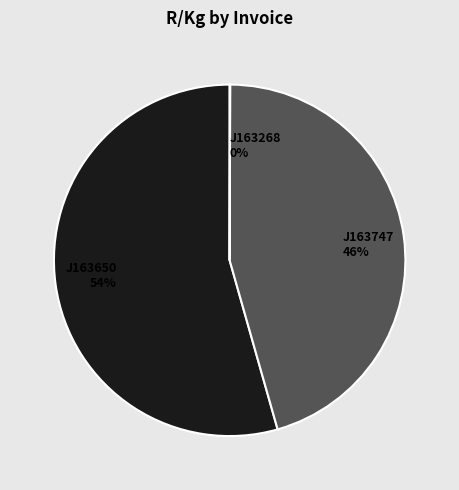

What percentage is the J163650 slice, to the nearest percent?

54%